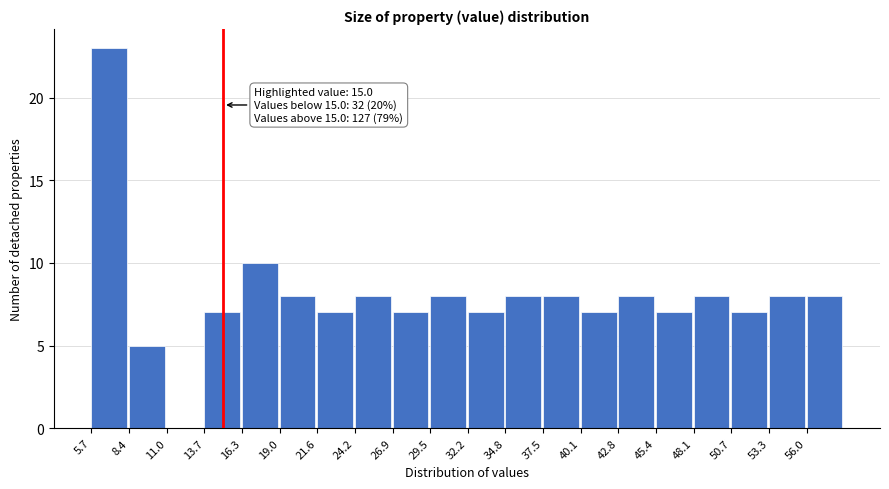

Over which range of the x-axis is the bar tallest?

5.5 to 8.5